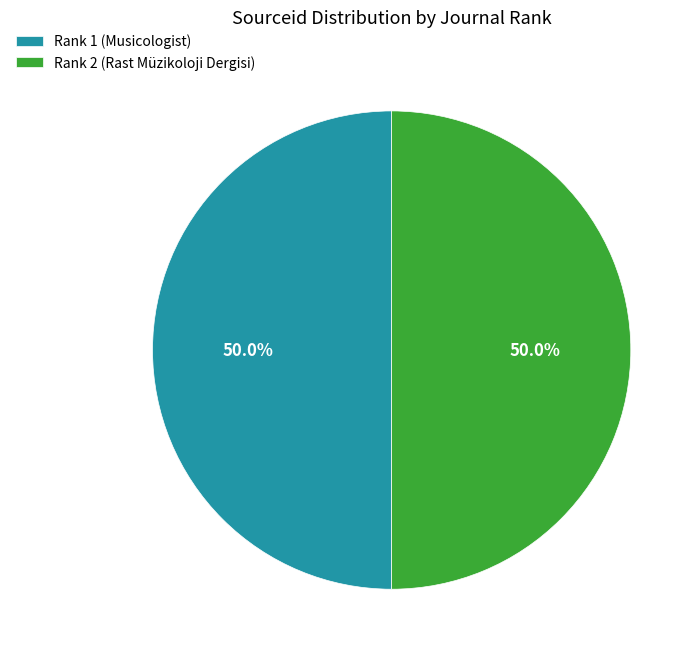

Approximately how many times larger is the value at Rank 1 (Musicologist) compared to Rank 2 (Rast Müzikoloji Dergisi)?

1.0